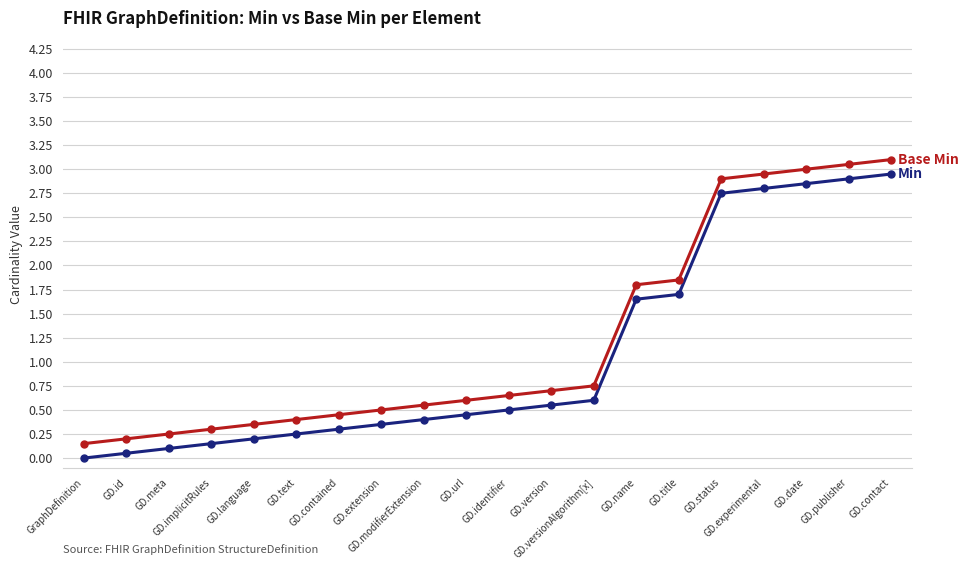

What is the maximum value shown in the chart?

3.1